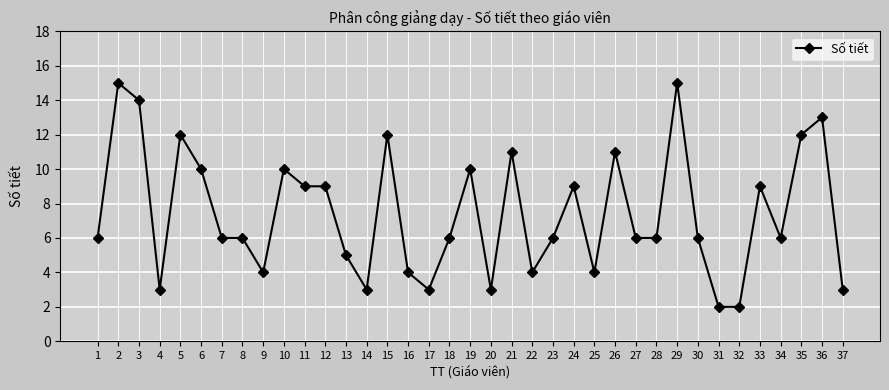

Does the chart have visible grid lines?

Yes